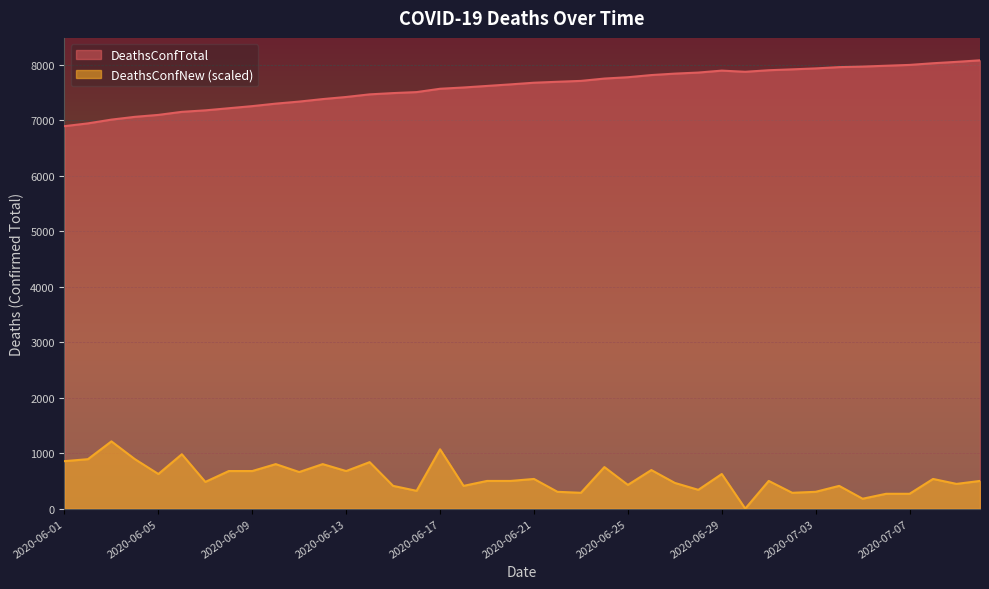

What are all the series names shown in the legend?

DeathsConfTotal, DeathsConfNew (scaled)